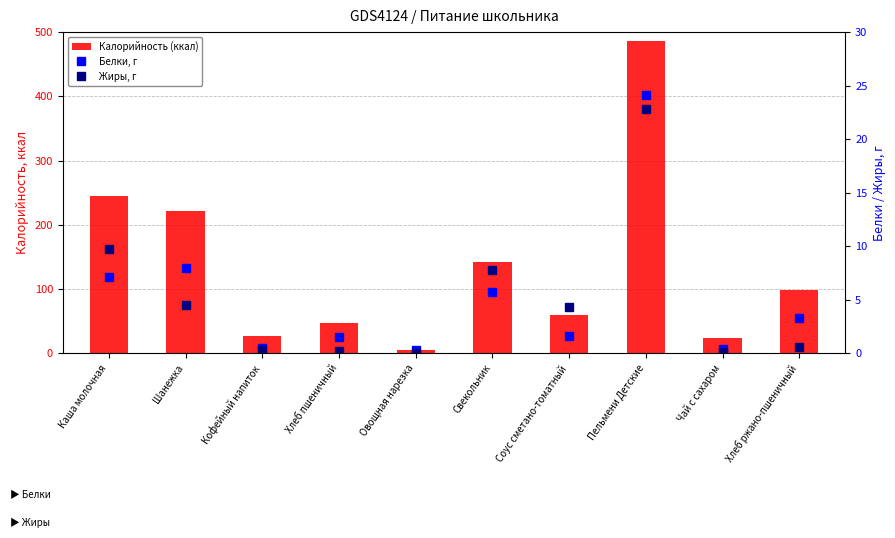

Reading left to right, what are all the values shown in this chart?

Калорийность (ккал): 245.5	220.8	26.7	46.9	5.8	141.7	59.0	486.5	23.3	97.8
Белки, г: 7.1	8.0	0.5	1.5	0.3	5.7	1.6	24.1	0.4	3.3
Жиры, г: 9.7	4.5	0.3	0.2	0.0	7.8	4.3	22.8	0.1	0.6